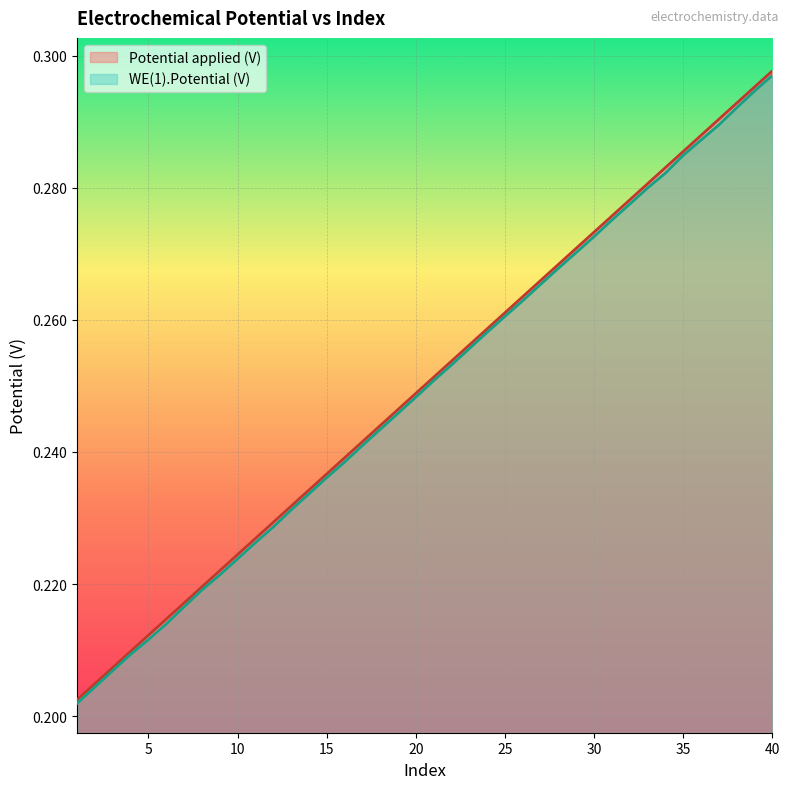

Is the value of WE(1).Potential (V) at 20 greater than the value of Potential applied (V) at 28?

No